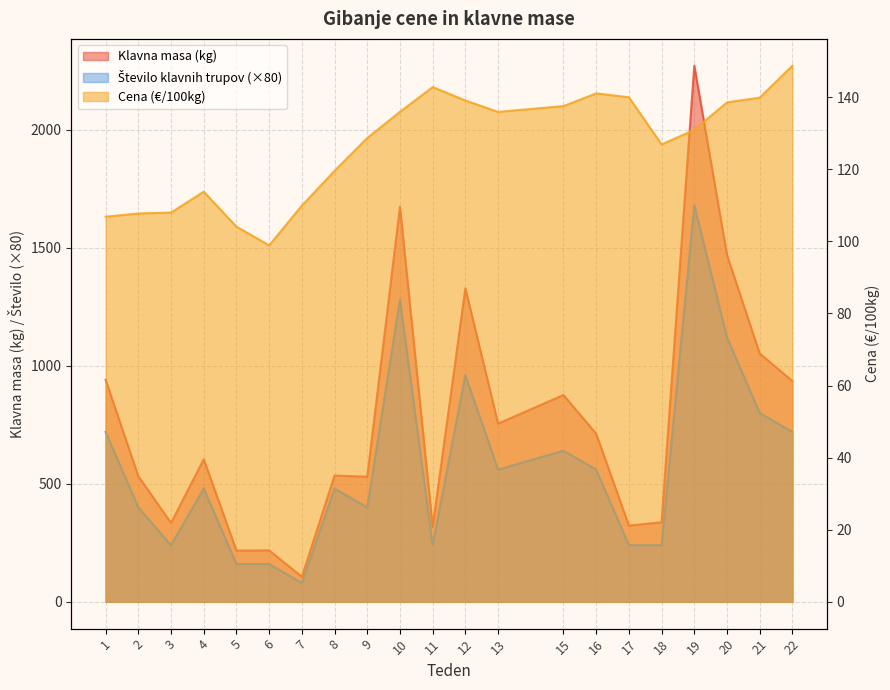

Between 6 and 19, which series saw the biggest shift?

Klavna masa (kg)